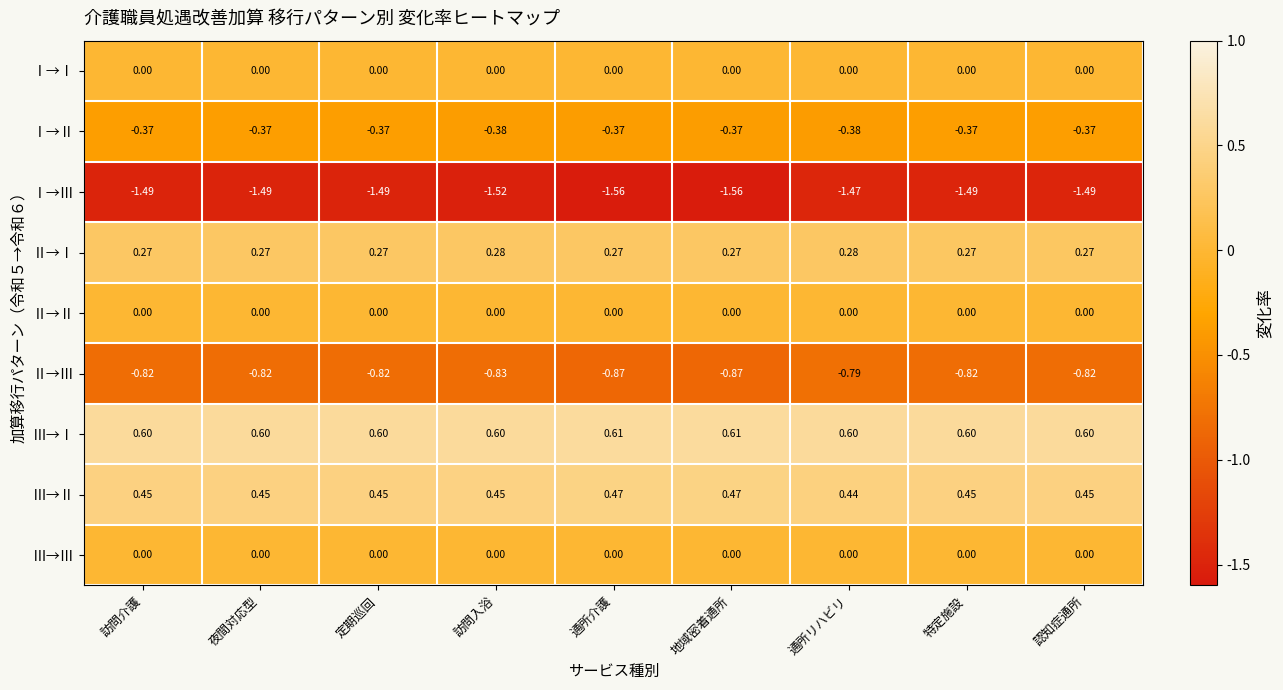

At which label is Ⅰ→Ⅲ closest to -1?

通所リハビリ